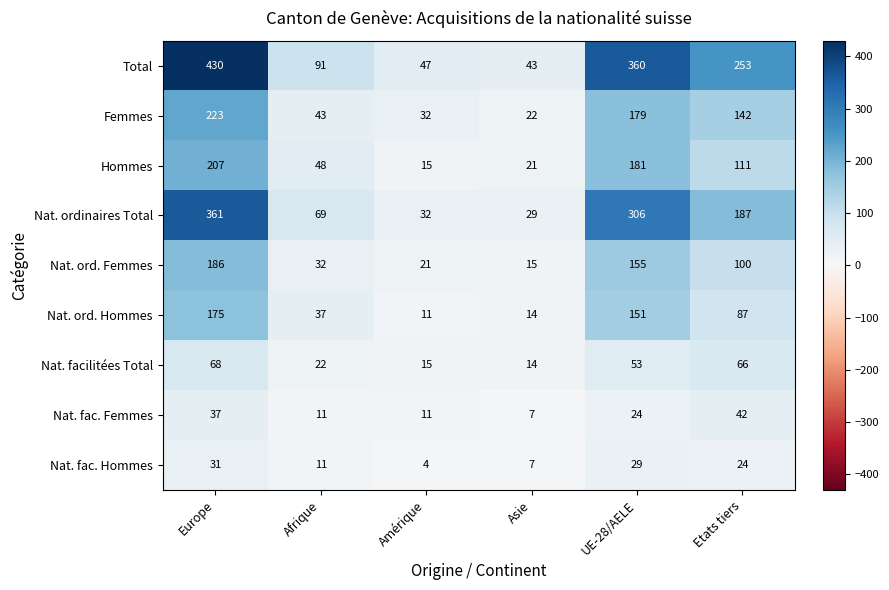

The value of Femmes at UE-28/AELE is 179. True or false?

True